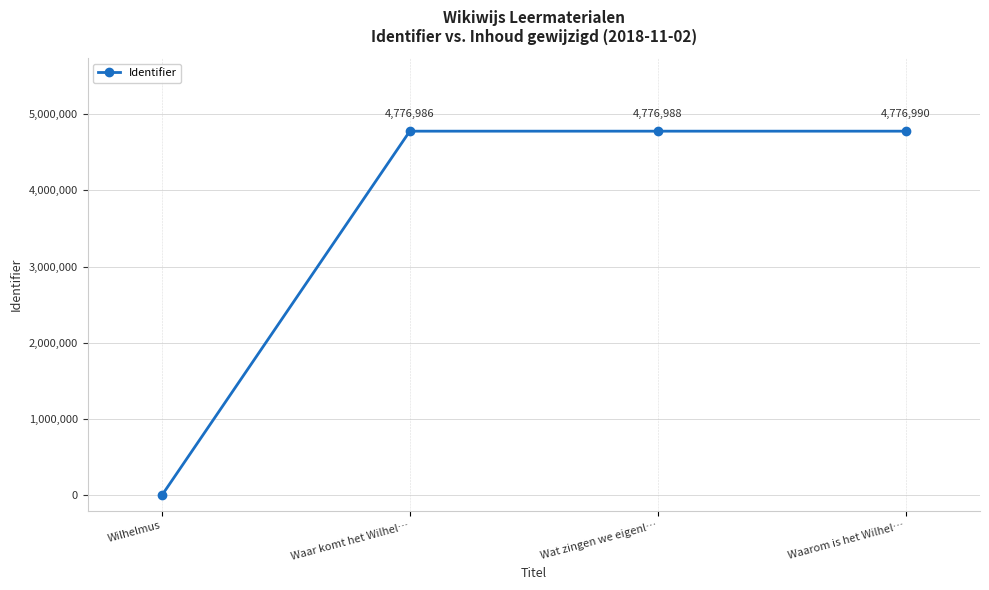

What is the difference between the values at Wilhelmus and Wat zingen we eigenl…?

4776988